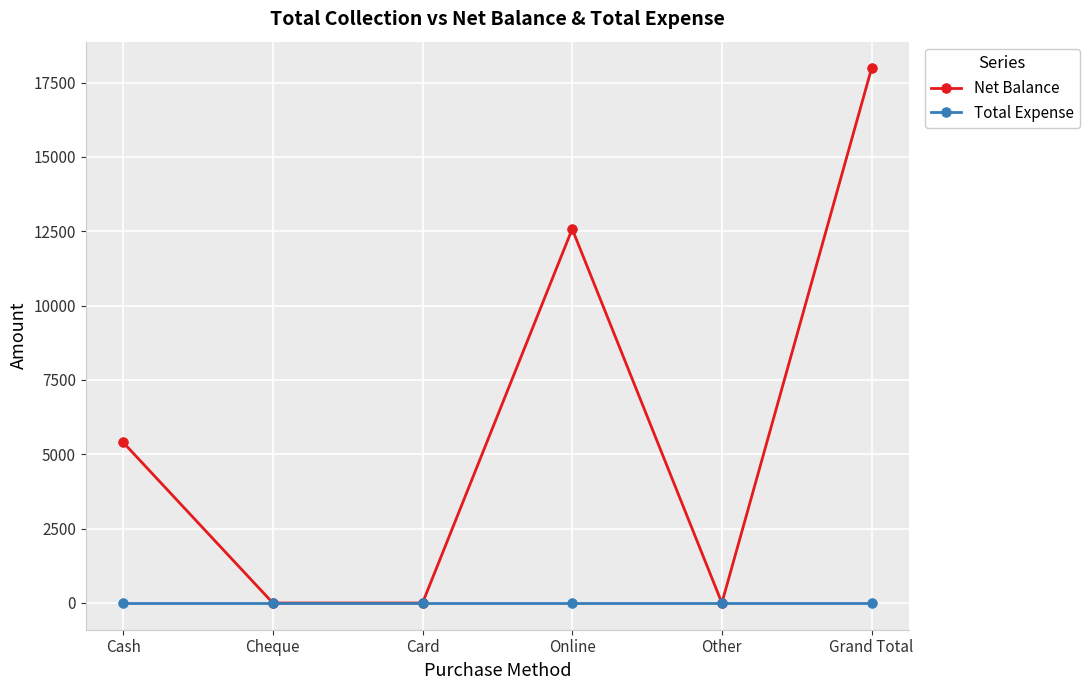

Reading left to right, what are all the values shown in this chart?

Net Balance: Cash=5400	Cheque=0	Card=0	Online=12576	Other=0	Grand Total=17976
Total Expense: Cash=0	Cheque=0	Card=0	Online=0	Other=0	Grand Total=0